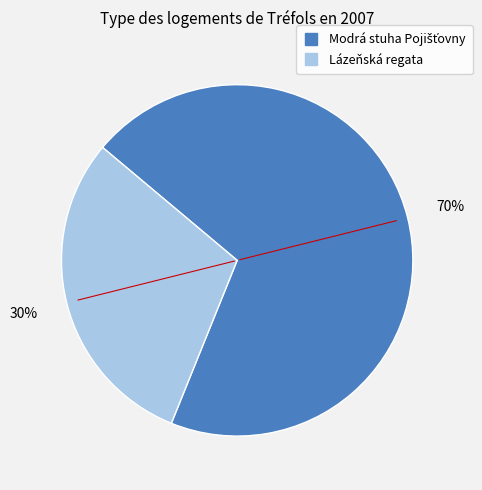

To the nearest percent, what is the difference between the largest and smallest slice percentages?

40%